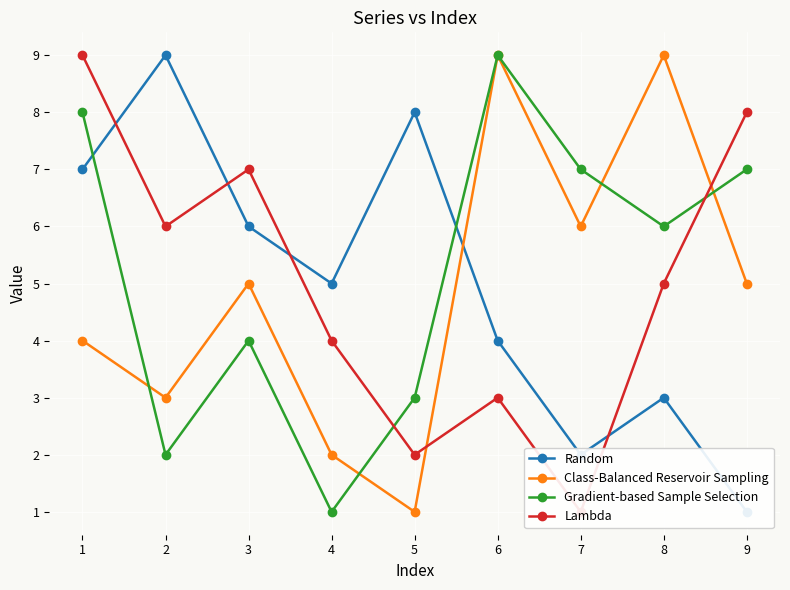

Which category has the lowest value across all series?

9